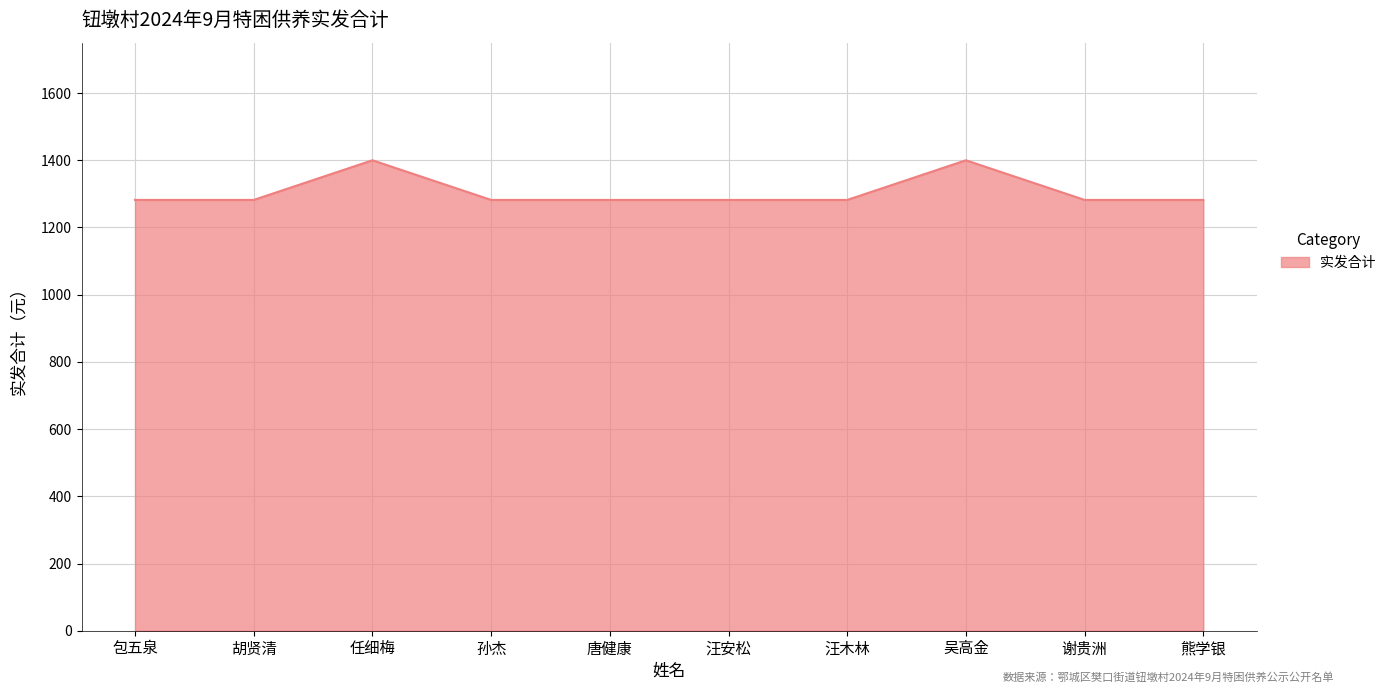

Reading left to right, extract all data points from this chart.

1282	1282	1400	1282	1282	1282	1282	1400	1282	1282